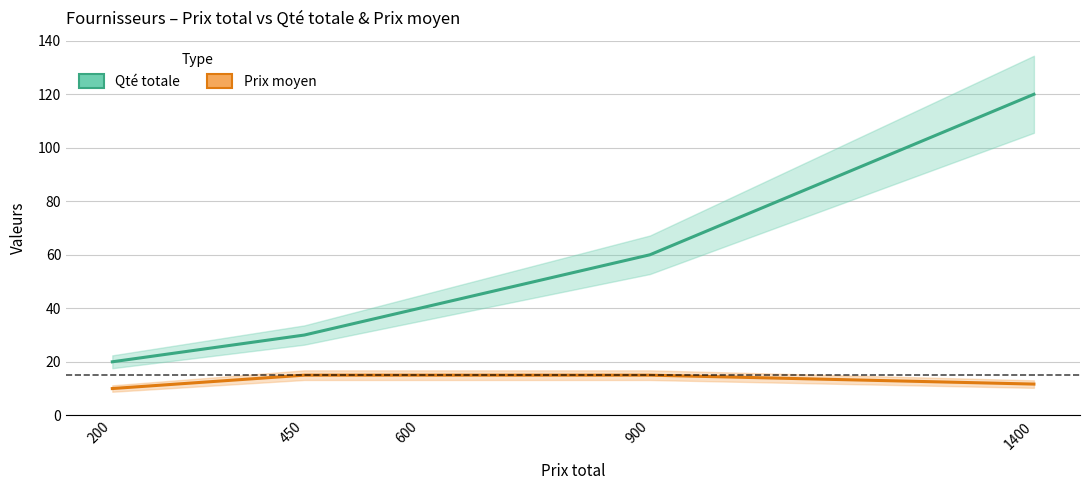

What is the highest value of the Qté totale series?

120.0